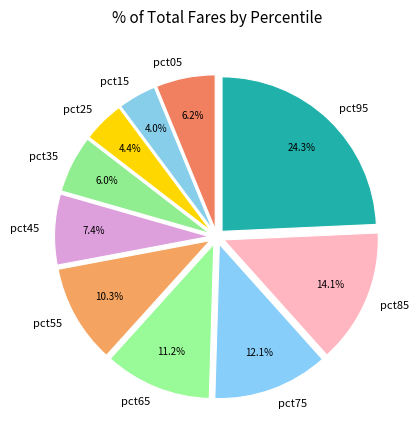

True or false: pct95 accounts for 32% of the total.

False